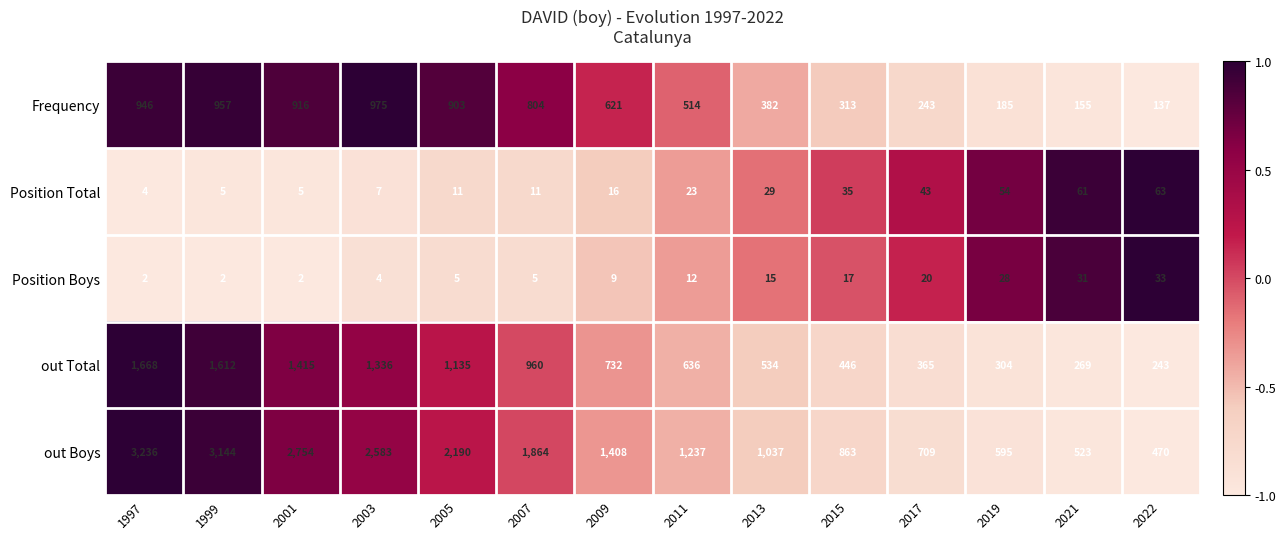

Which category has the highest value across all series?

1997